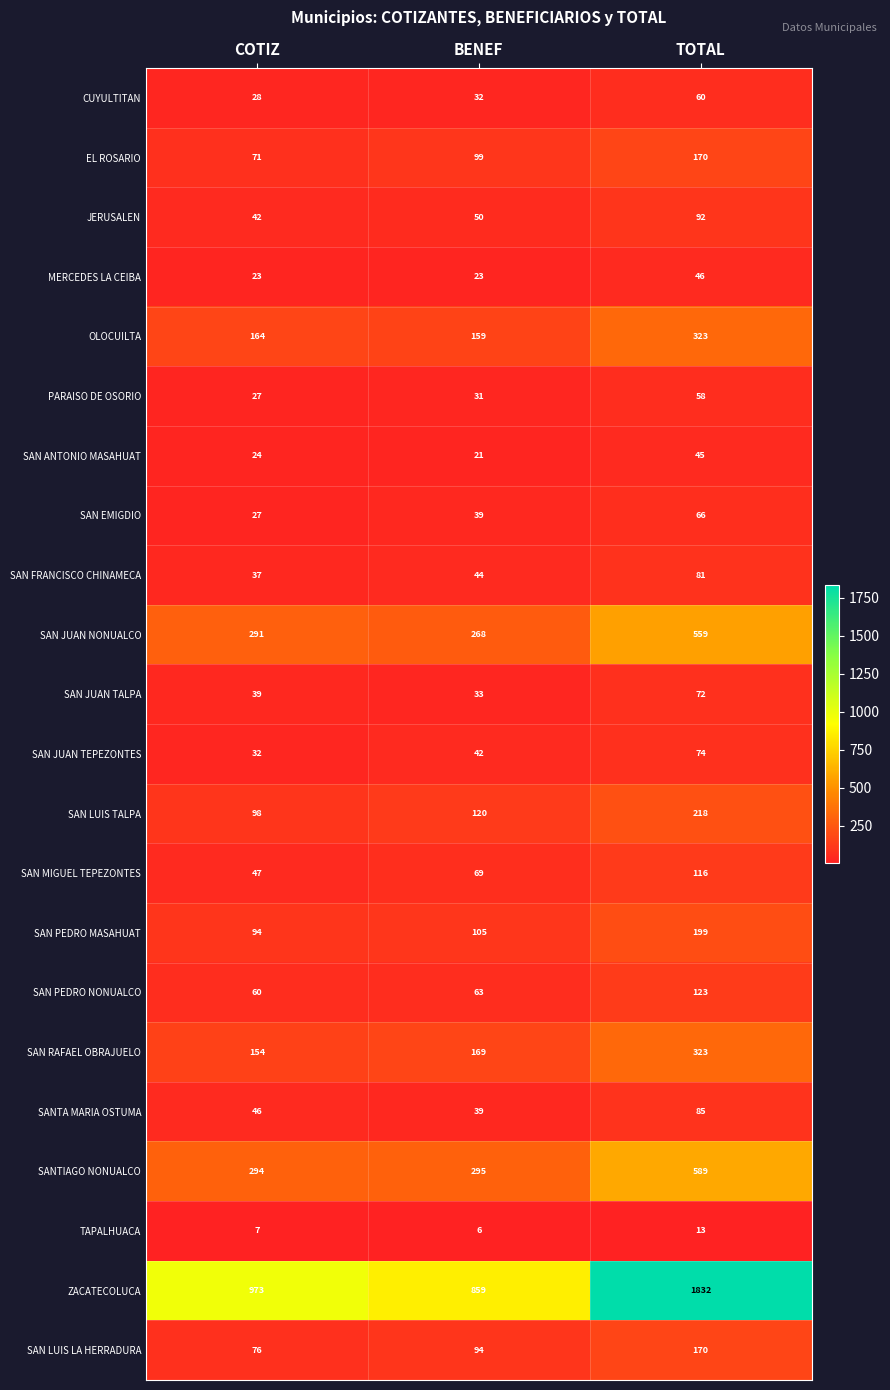

What is the difference between the maximum and minimum values in the SAN LUIS LA HERRADURA series?

94